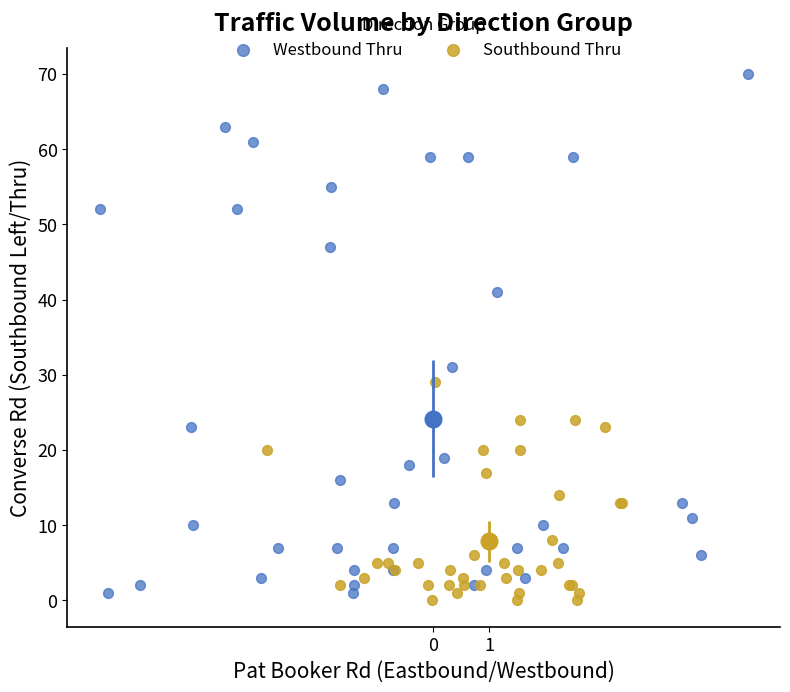

Which series reaches the maximum Y coordinate?

Westbound Thru